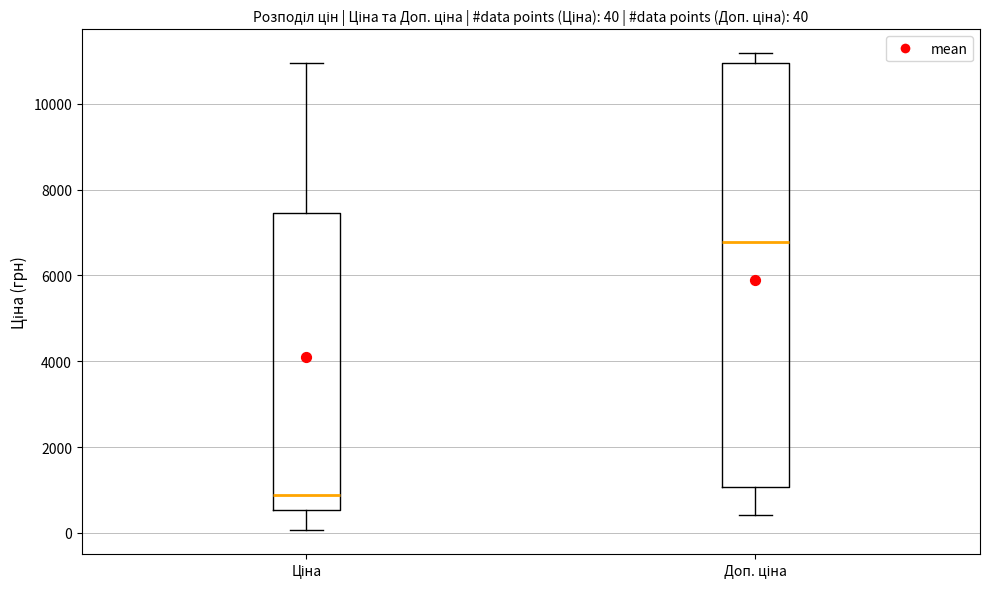

Which box has the highest median line?

Доп. ціна